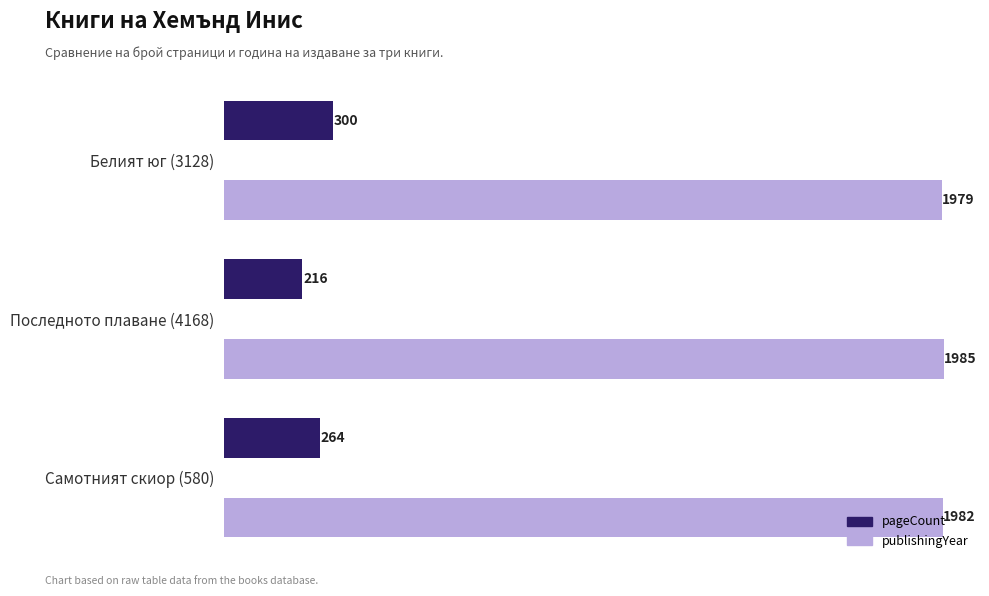

At how many categories does at least one series exceed 1547?

3